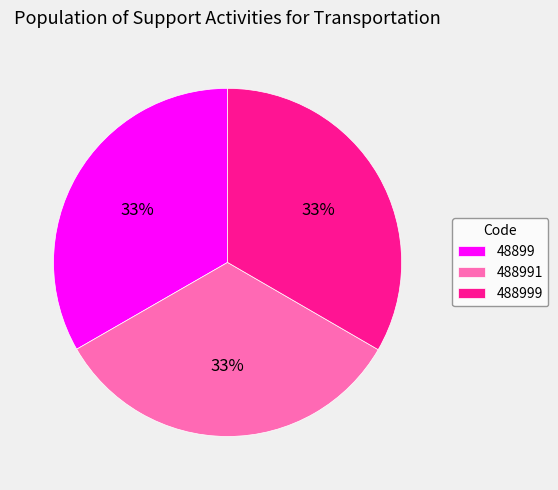

Combined, do 48899 and 488991 account for over 50%?

Yes